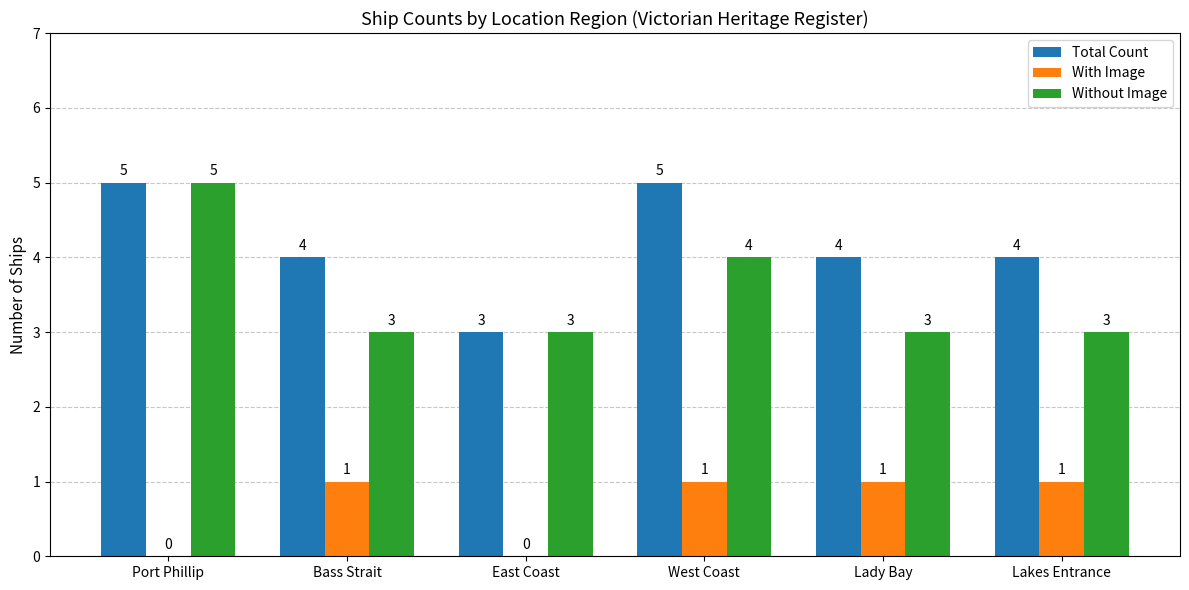

Are the bars grouped side by side (vs. stacked)?

Yes